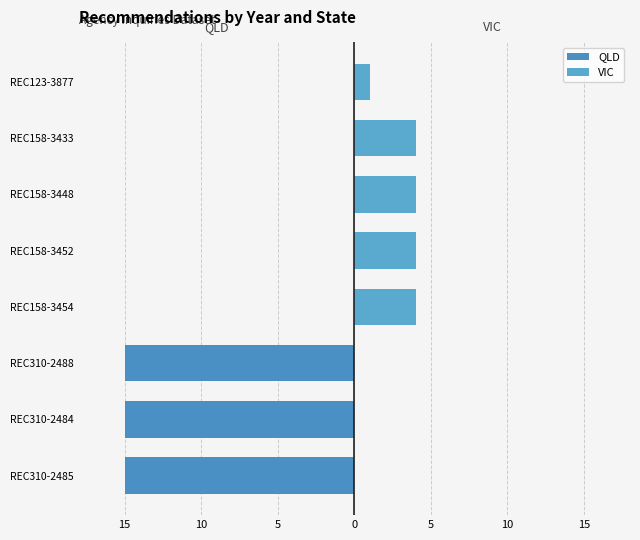

What is the difference between the maximum and minimum values in the VIC series?

4